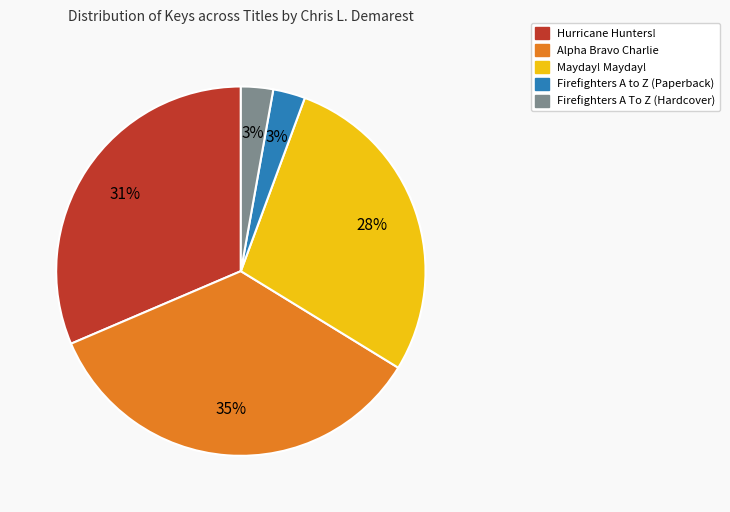

What percentage is the Alpha Bravo Charlie slice, to the nearest percent?

35%